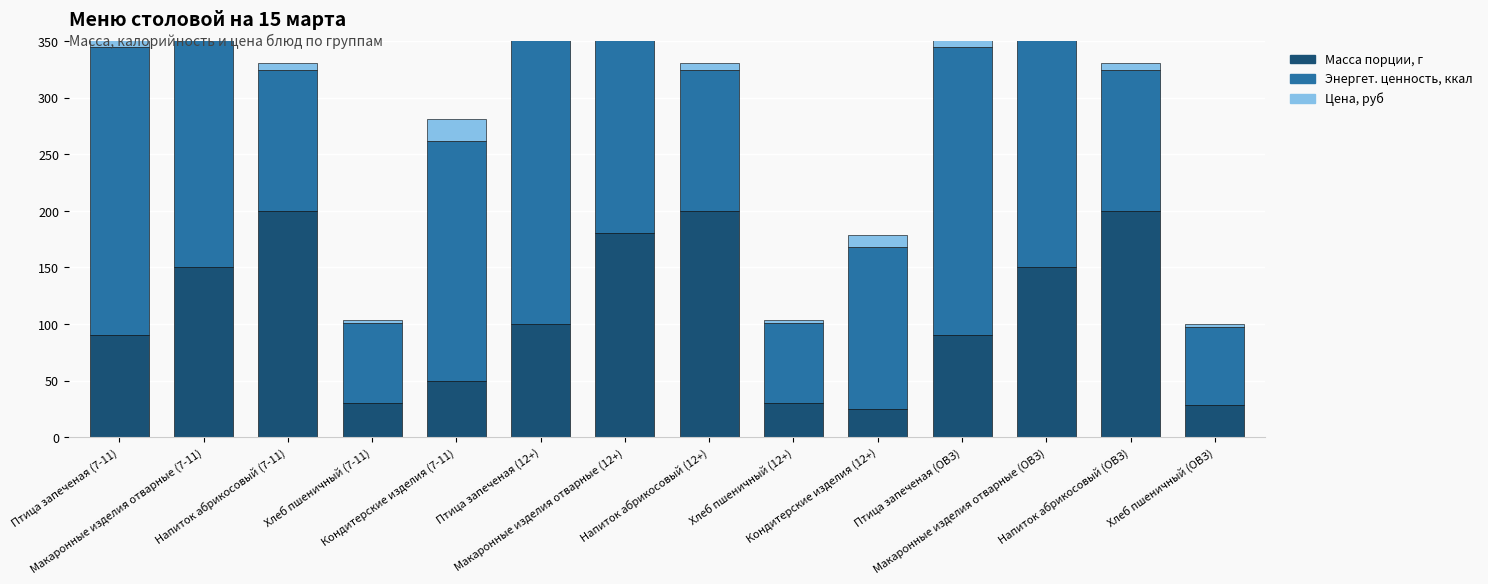

What is the label of the 12th bar from the left?

Макаронные изделия отварные (ОВЗ)